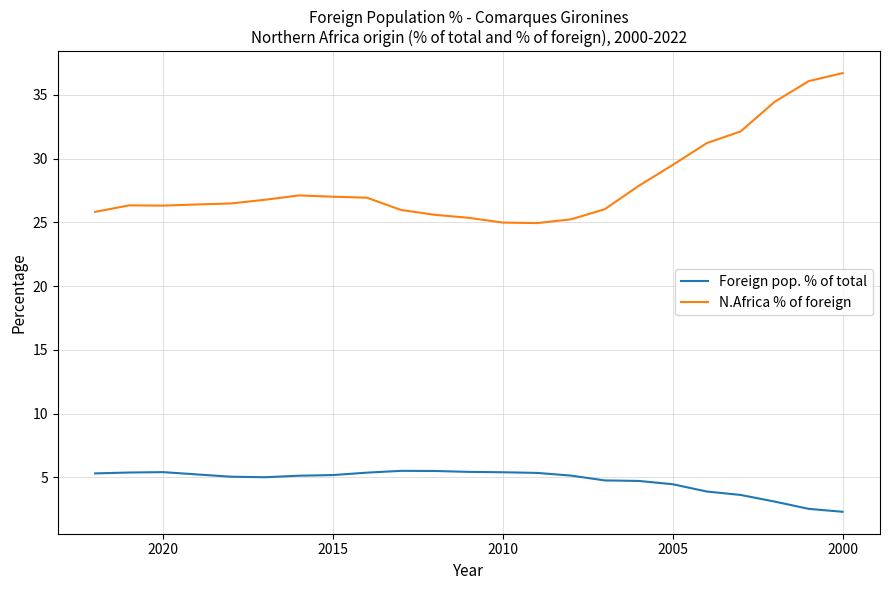

How many data points in N.Africa % of foreign are above 26?

16